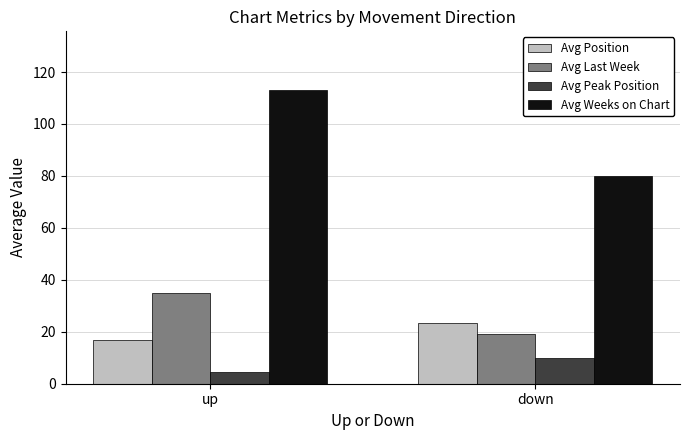

What is the sum of the Avg Last Week values at up and down?

54.4